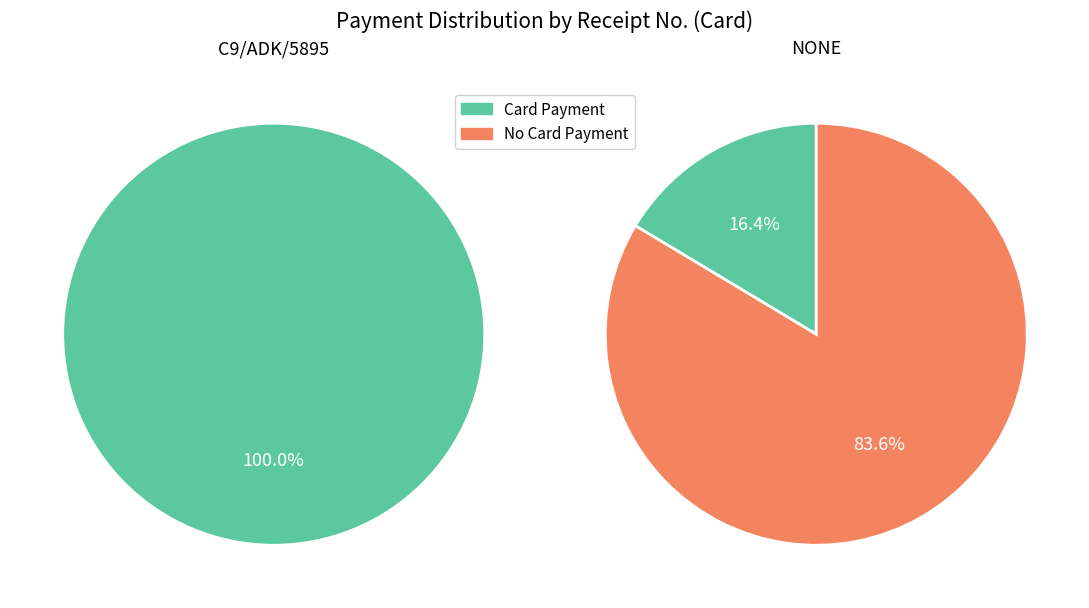

How many slices are in this pie chart?

2